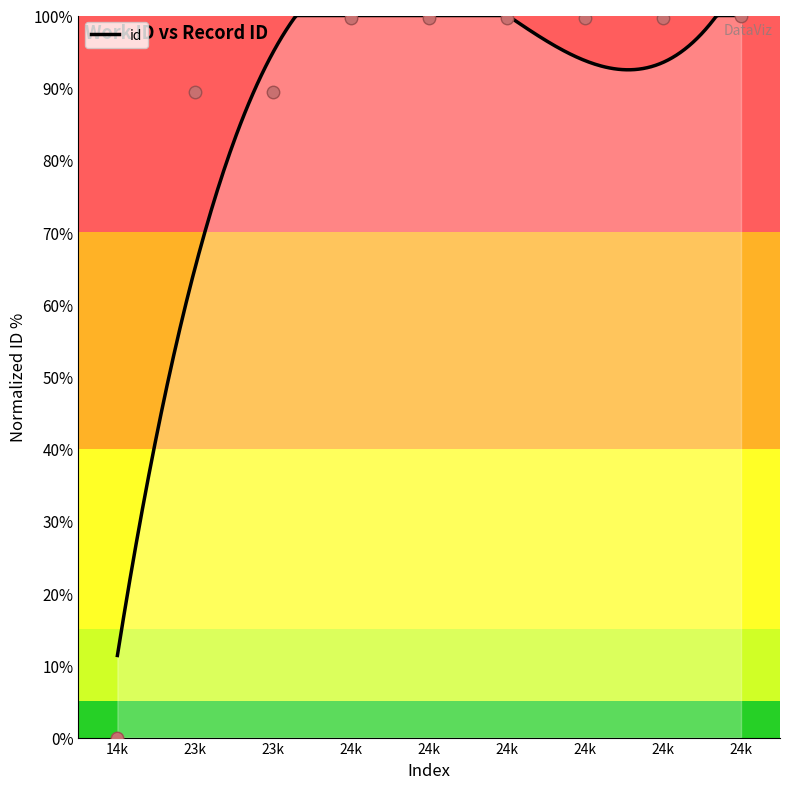

What is the lowest value of the id series?

11.4